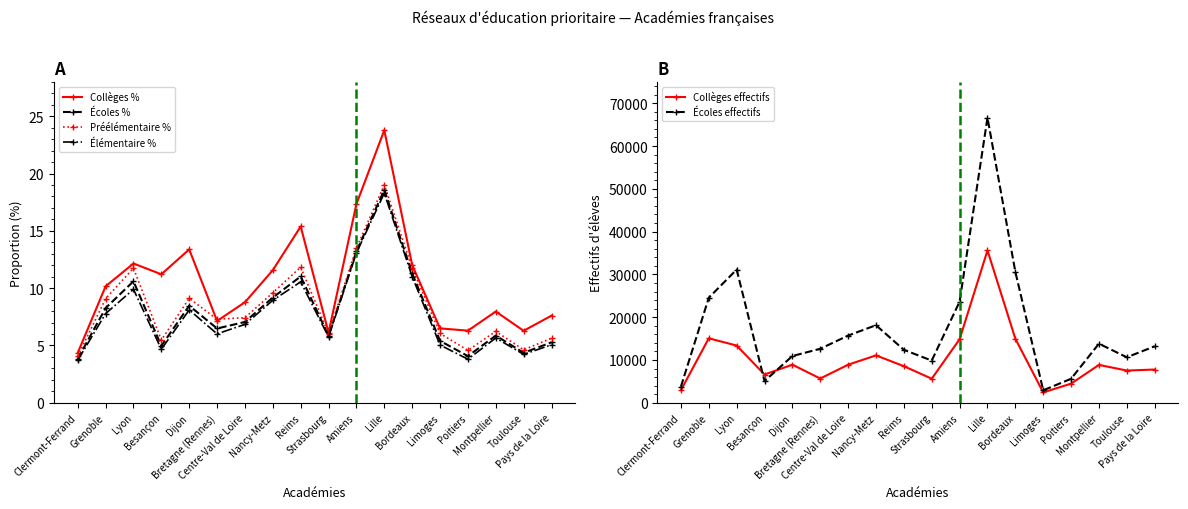

Reading right to left, list all the values displayed in this chart.

Collèges %: Pays de la Loire=7.6	Toulouse=6.3	Montpellier=8.0	Poitiers=6.3	Limoges=6.5	Bordeaux=12.0	Lille=23.8	Amiens=17.3	Strasbourg=6.1	Reims=15.4	Nancy-Metz=11.6	Centre-Val de Loire=8.8	Bretagne (Rennes)=7.1	Dijon=13.4	Besançon=11.2	Lyon=12.2	Grenoble=10.2	Clermont-Ferrand=4.3
Écoles %: Pays de la Loire=5.3	Toulouse=4.4	Montpellier=5.9	Poitiers=4.1	Limoges=5.4	Bordeaux=11.3	Lille=18.6	Amiens=13.2	Strasbourg=5.8	Reims=11.0	Nancy-Metz=9.2	Centre-Val de Loire=7.0	Bretagne (Rennes)=6.5	Dijon=8.5	Besançon=5.0	Lyon=10.6	Grenoble=8.3	Clermont-Ferrand=3.8
Préélémentaire %: Pays de la Loire=5.6	Toulouse=4.6	Montpellier=6.2	Poitiers=4.6	Limoges=6.0	Bordeaux=11.8	Lille=19.0	Amiens=13.5	Strasbourg=6.0	Reims=11.8	Nancy-Metz=9.6	Centre-Val de Loire=7.4	Bretagne (Rennes)=7.3	Dijon=9.1	Besançon=5.5	Lyon=11.7	Grenoble=9.1	Clermont-Ferrand=4.0
Élémentaire %: Pays de la Loire=5.1	Toulouse=4.2	Montpellier=5.7	Poitiers=3.8	Limoges=5.0	Bordeaux=11.0	Lille=18.3	Amiens=13.1	Strasbourg=5.7	Reims=10.6	Nancy-Metz=8.9	Centre-Val de Loire=6.8	Bretagne (Rennes)=6.0	Dijon=8.1	Besançon=4.7	Lyon=9.9	Grenoble=7.8	Clermont-Ferrand=3.7
Collèges effectifs: Pays de la Loire=7765.0	Toulouse=7526.0	Montpellier=8848.0	Poitiers=4464.0	Limoges=2416.0	Bordeaux=14964.0	Lille=35600.0	Amiens=14850.0	Strasbourg=5618.0	Reims=8545.0	Nancy-Metz=11070.0	Centre-Val de Loire=8892.0	Bretagne (Rennes)=5662.0	Dijon=8895.0	Besançon=6599.0	Lyon=13369.0	Grenoble=15062.0	Clermont-Ferrand=2933.0
Écoles effectifs: Pays de la Loire=13194.0	Toulouse=10626.0	Montpellier=13809.0	Poitiers=5602.0	Limoges=2909.0	Bordeaux=30597.0	Lille=66618.0	Amiens=23626.0	Strasbourg=9856.0	Reims=12367.0	Nancy-Metz=18123.0	Centre-Val de Loire=15704.0	Bretagne (Rennes)=12619.0	Dijon=10919.0	Besançon=5065.0	Lyon=31128.0	Grenoble=24543.0	Clermont-Ferrand=3763.0